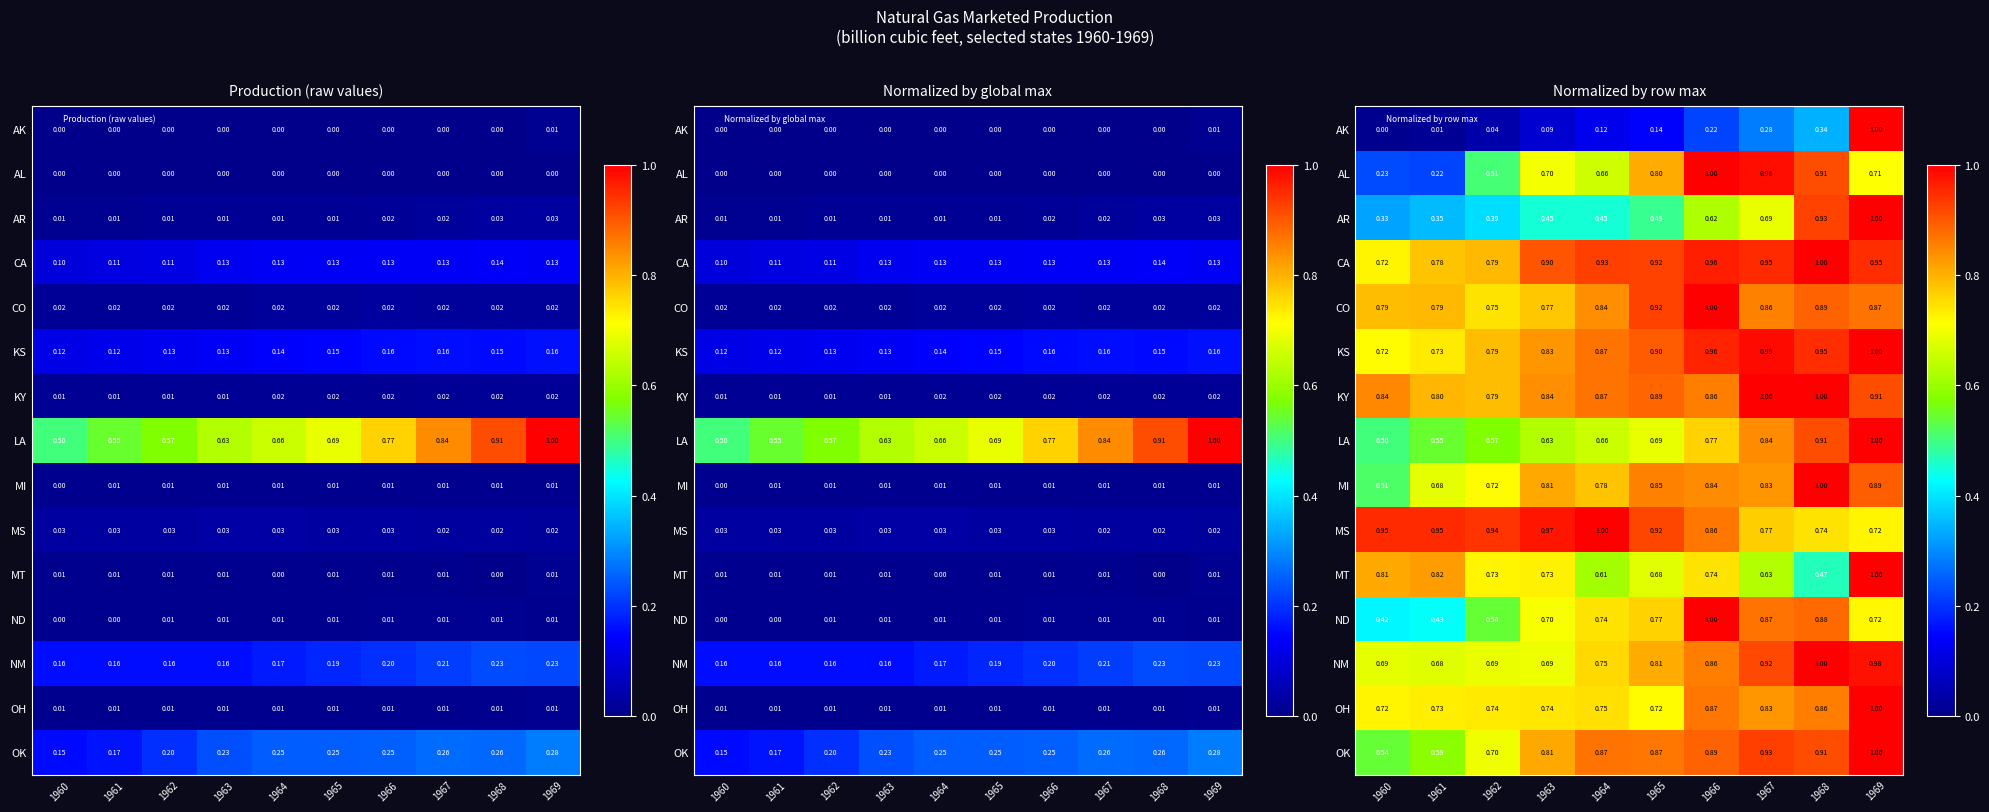

At how many categories does at least one series exceed 0?

10